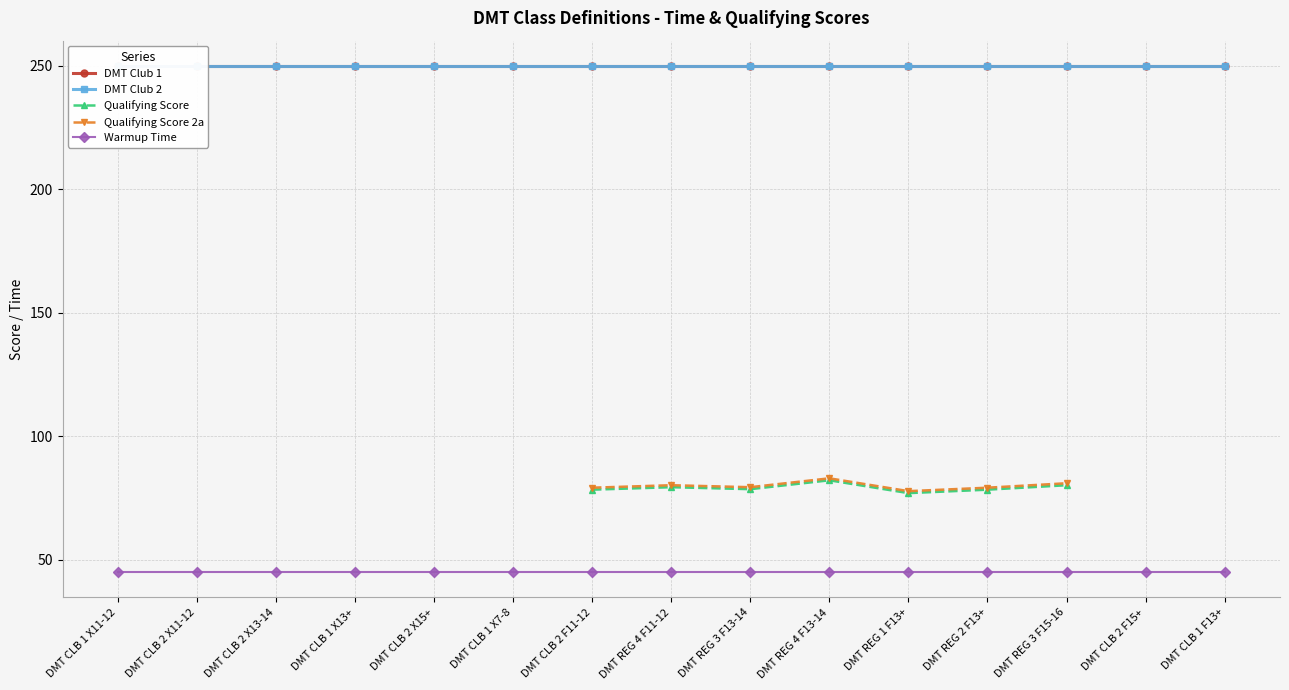

What is the average value of the DMT Club 2 series?

250.0